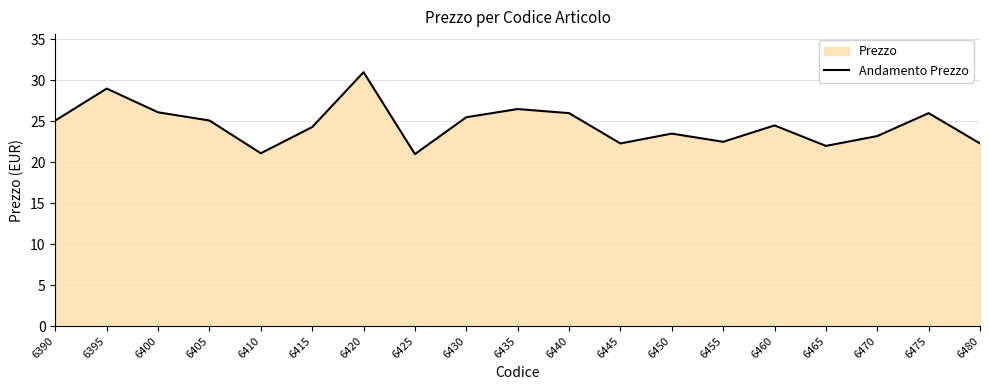

Where does the data first go above 24?

6390